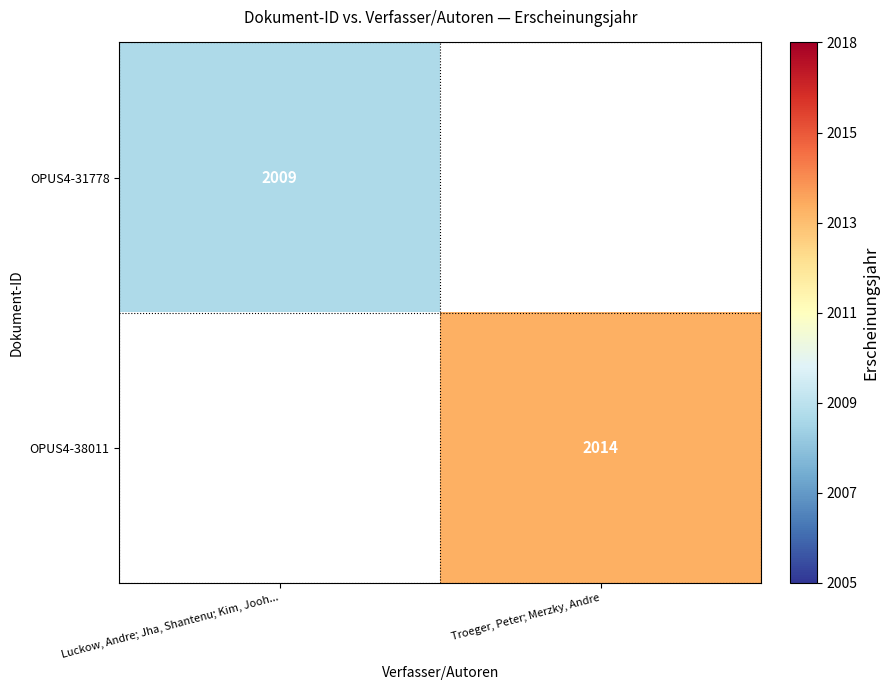

The value of OPUS4-31778 at Luckow, Andre; Jha, Shantenu; Kim, Jooh... is 2728. True or false?

False